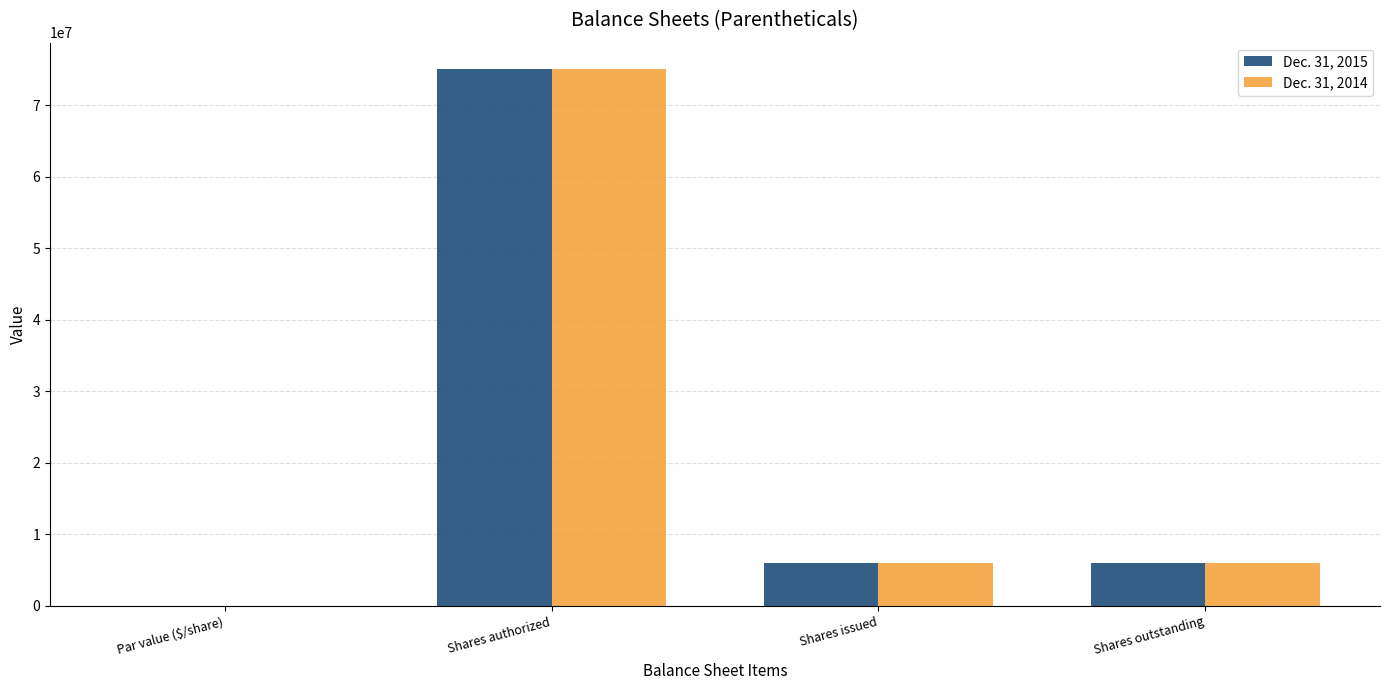

Is the value of Dec. 31, 2015 at Par value ($/share) greater than the value of Dec. 31, 2014 at Shares issued?

No